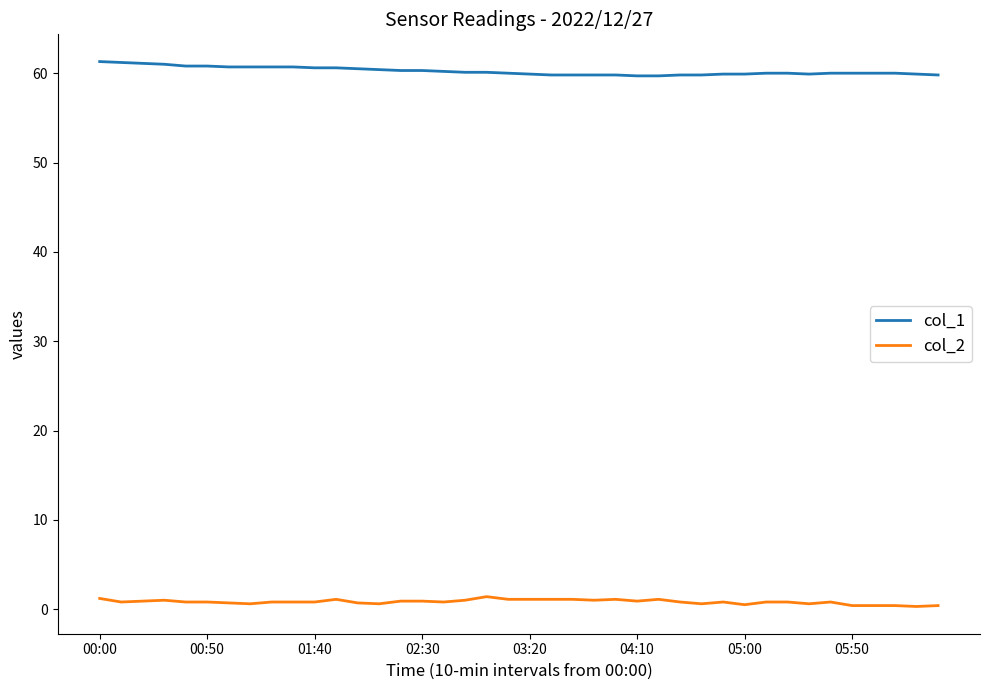

Which series has the largest total across all categories?

col_1